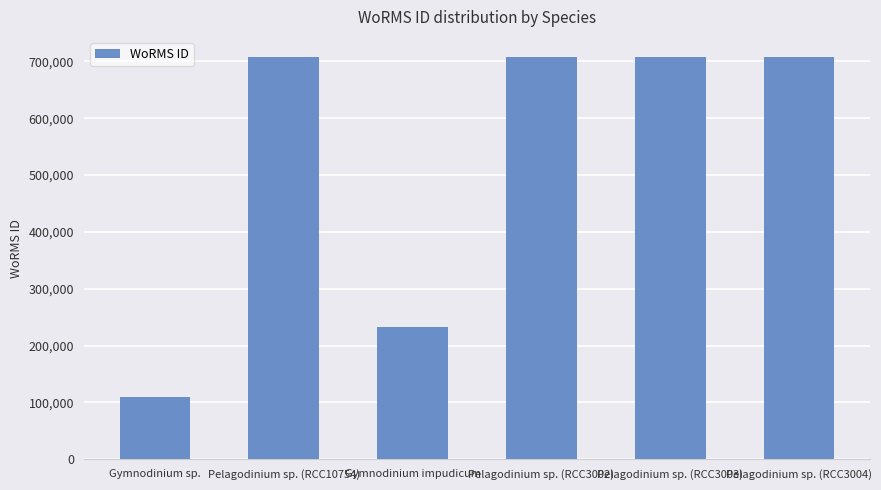

Approximately how many times larger is the value at Pelagodinium sp. (RCC10754) compared to Pelagodinium sp. (RCC3003)?

1.0